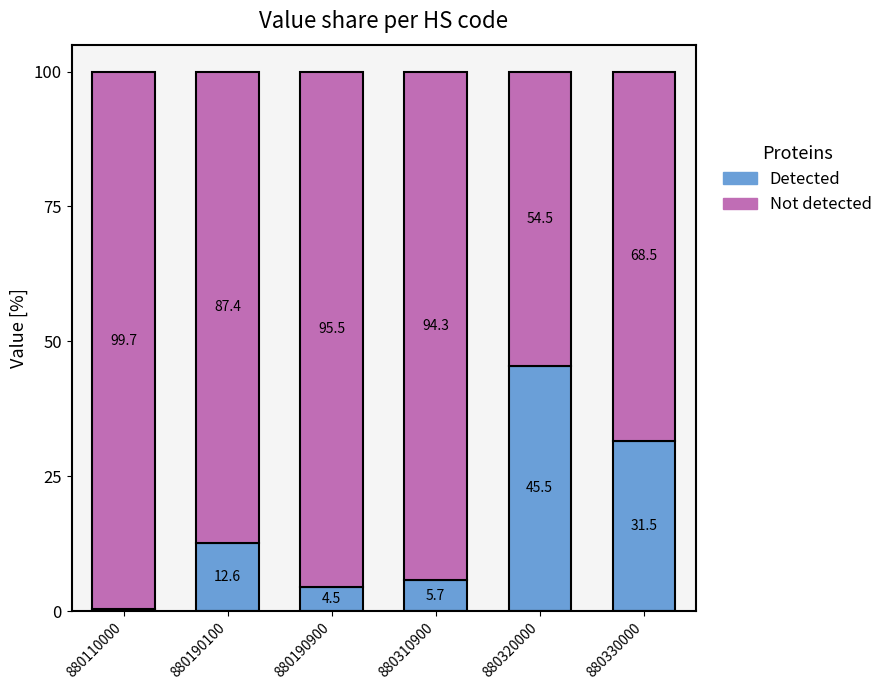

Reading left to right, list the values for the Detected series.

880110000=0.3	880190100=12.6	880190900=4.5	880310900=5.7	880320000=45.5	880330000=31.5